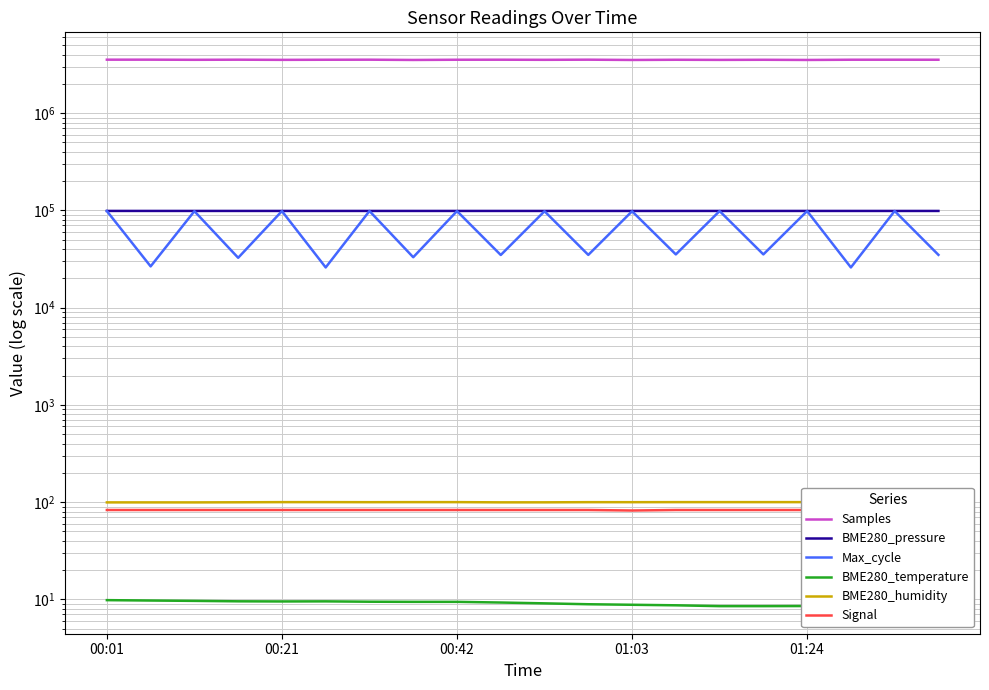

Is it true that Max_cycle equals 98479.0 at 14?

True